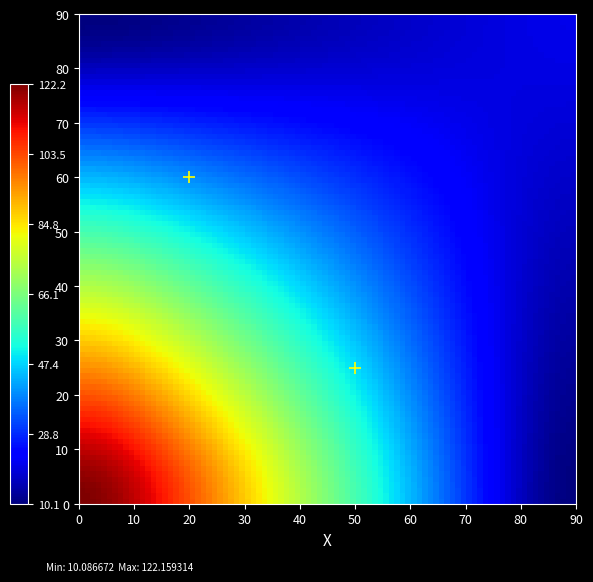

What is the average X value?

35